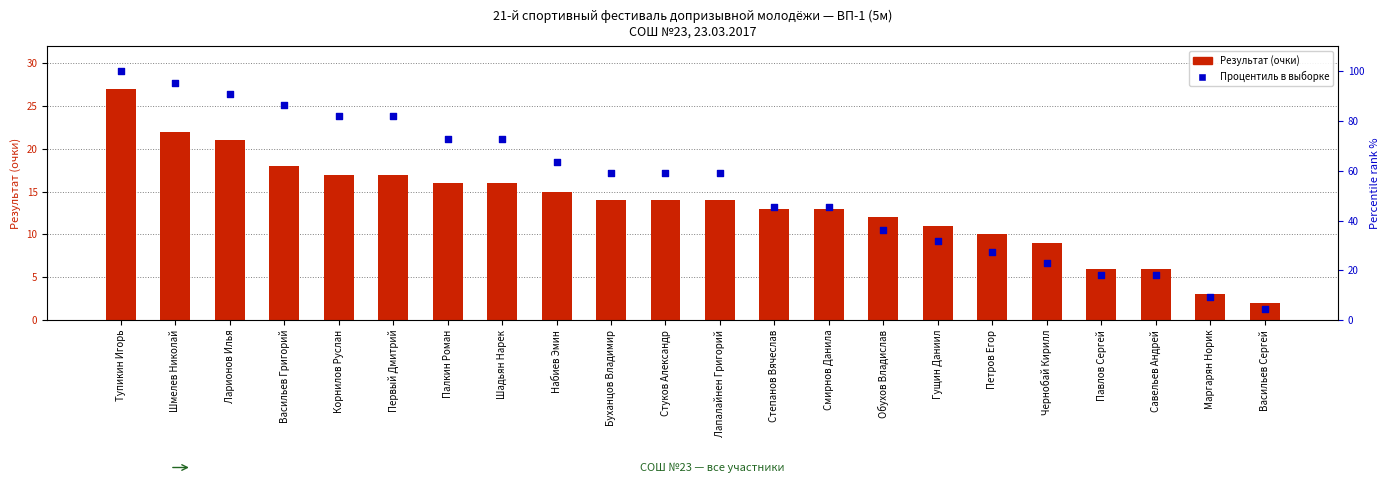

Which series has the largest total across all categories?

Процентиль в выборке